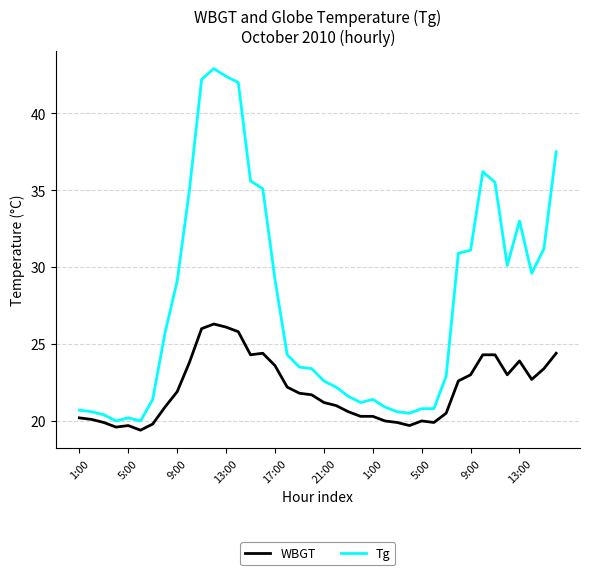

List the series in order of their peak value, highest first.

Tg, WBGT